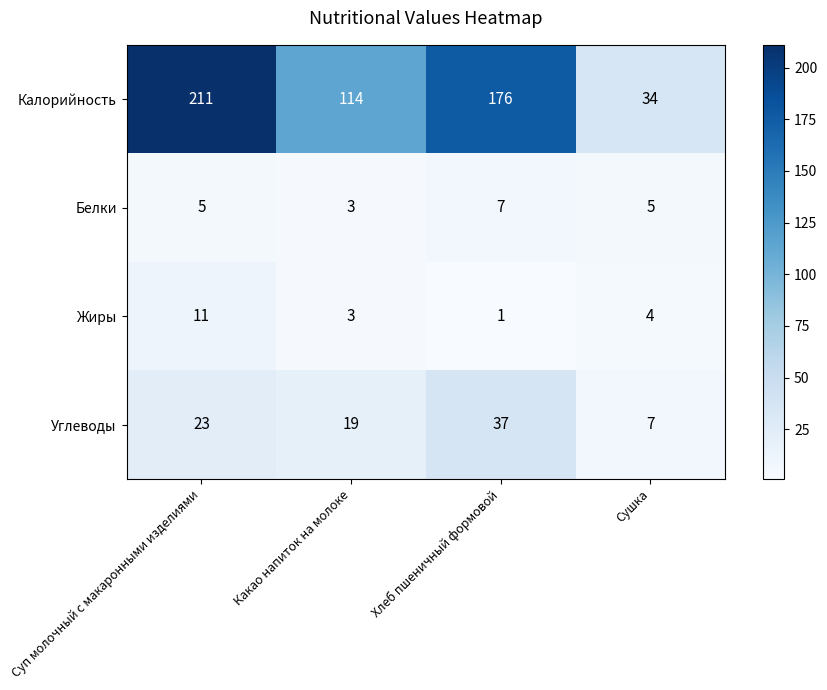

What is the difference between the highest and lowest values at Хлеб пшеничный формовой?

175